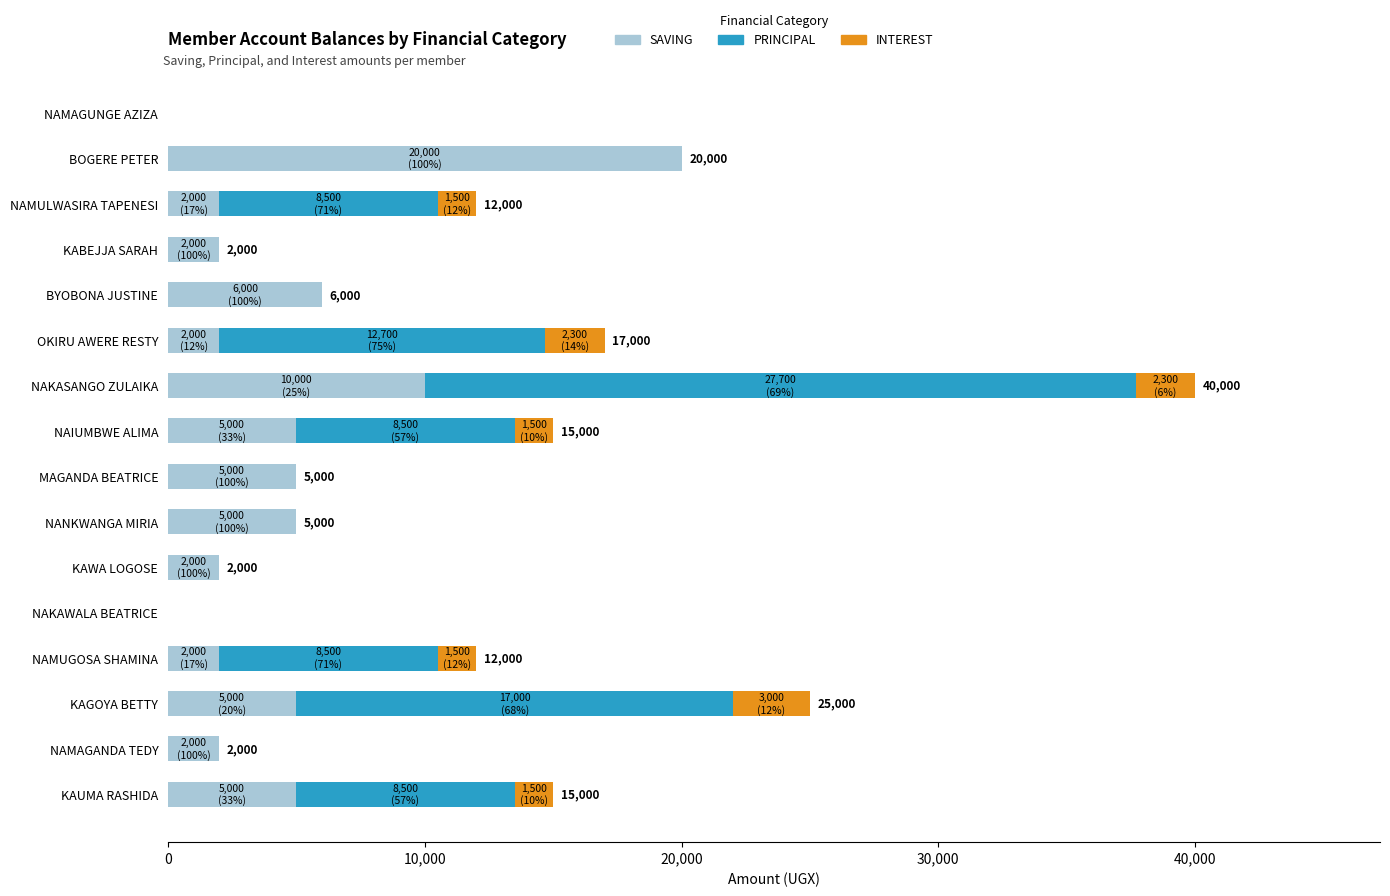

What is the total value across all series at BYOBONA JUSTINE?

6000